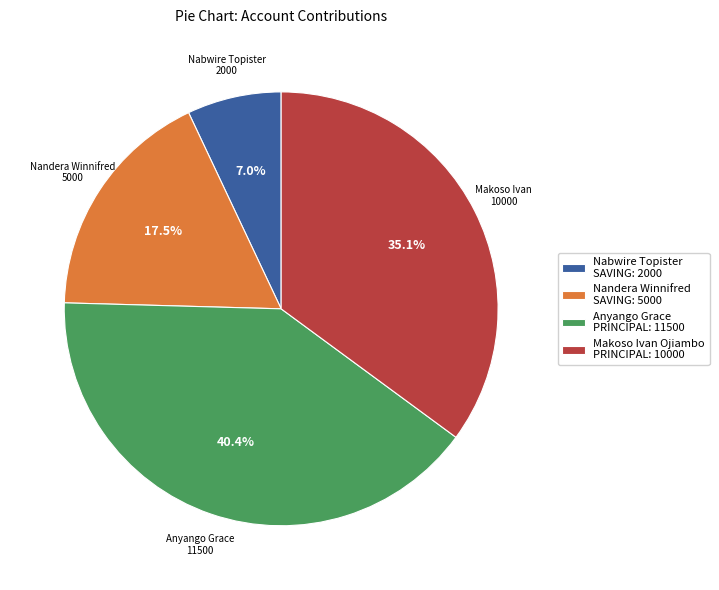

Approximately how many times larger is the value at Nabwire Topister SAVING: 2000 compared to Nandera Winnifred SAVING: 5000?

0.4